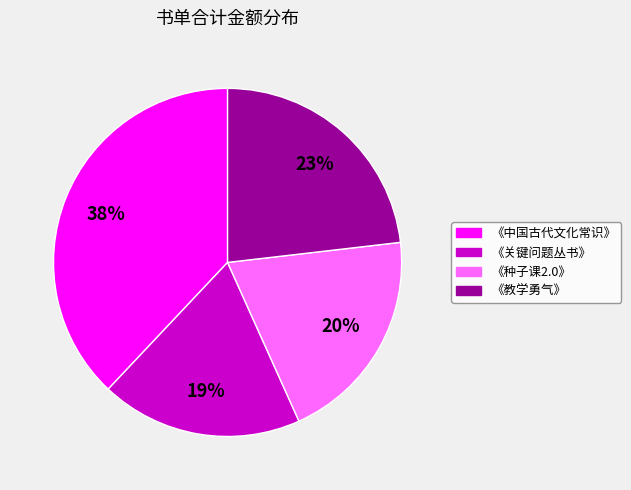

To the nearest percent, what percentage of the pie is 《教学勇气》?

23%